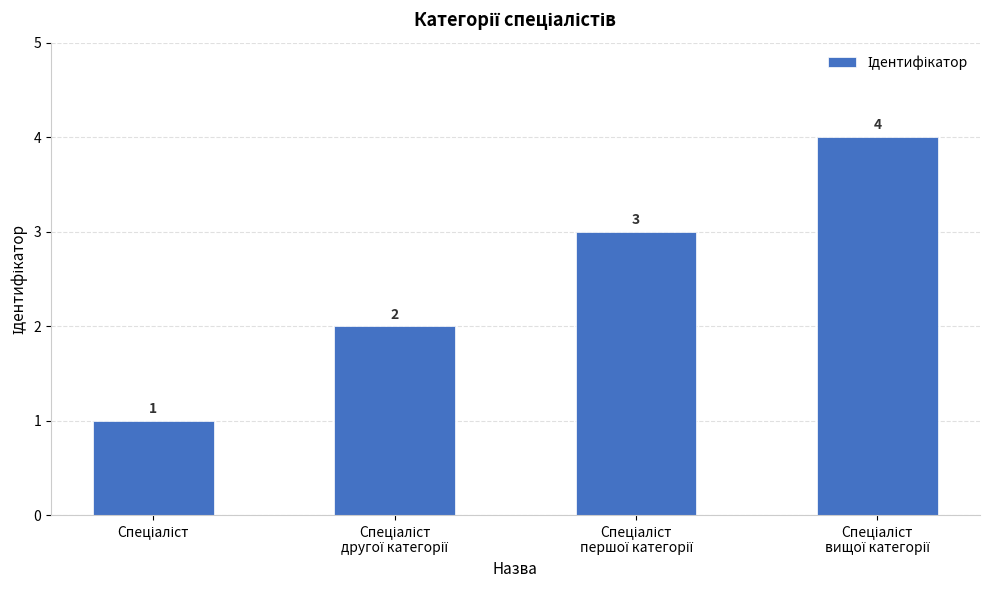

What is the greatest value displayed?

4